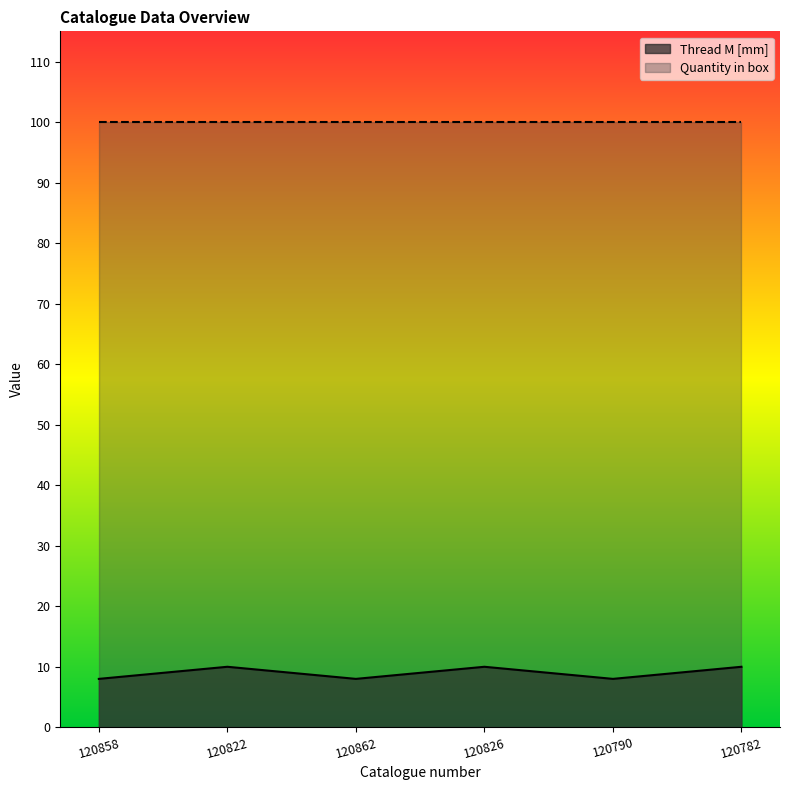

Approximately how many times larger is the value at 120822 compared to 120790?

1.2